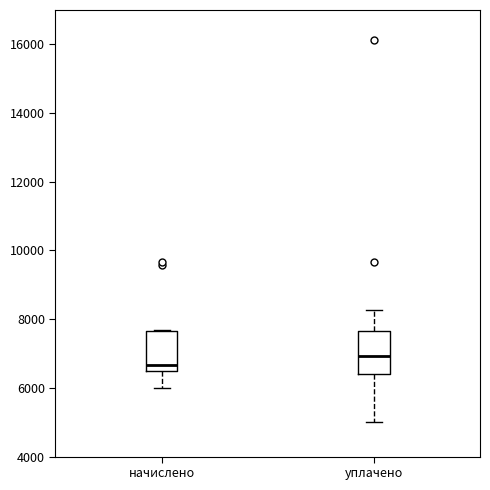

Reading left to right, transcribe this box plot: for each box, give where its median line is, the range the box spans, and where its two whiskers end, as read against the y-axis. The values are not printed on the chart, so give them approximately, as read against the axis.

начислено: median 6600, box 6400 to 7600, whiskers 6000 to 7600
уплачено: median 7000, box 6400 to 7600, whiskers 5000 to 8200